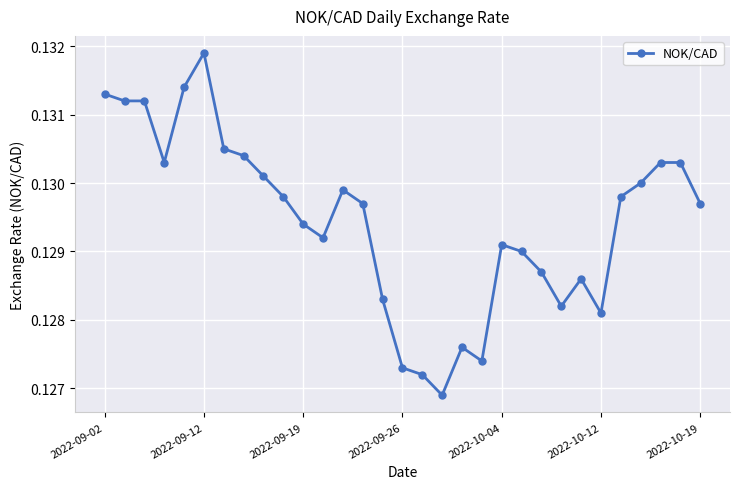

What is the sum of all values?

4.0